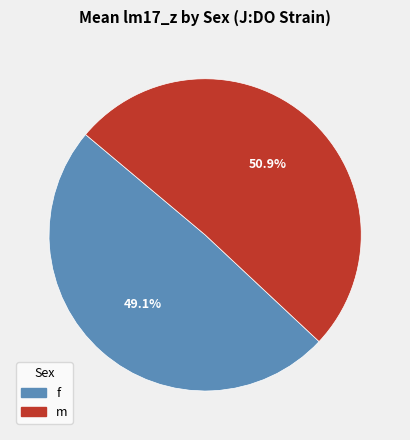

Between m and f, which is larger?

m